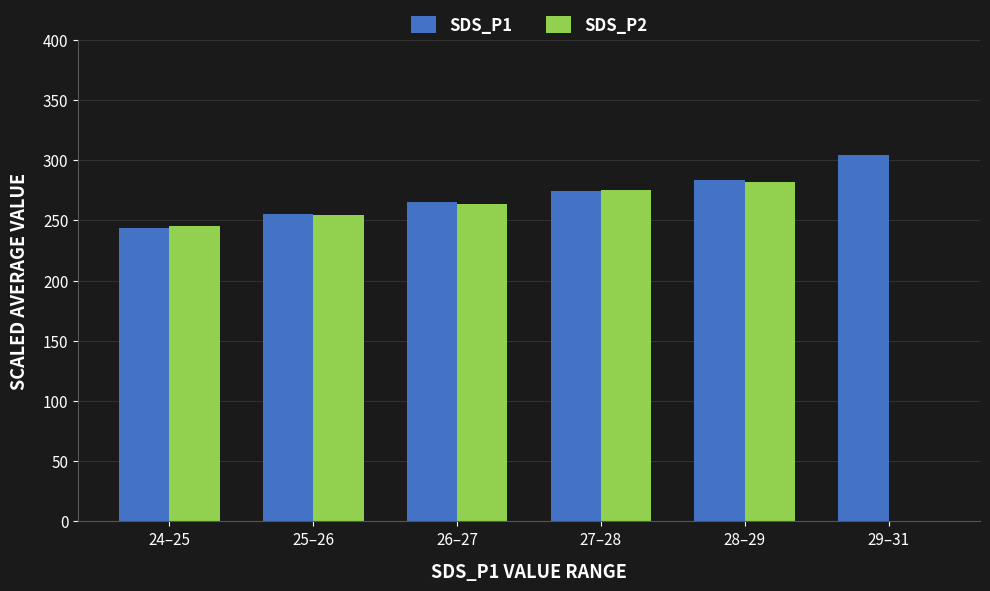

Which series has the largest total across all categories?

SDS_P1